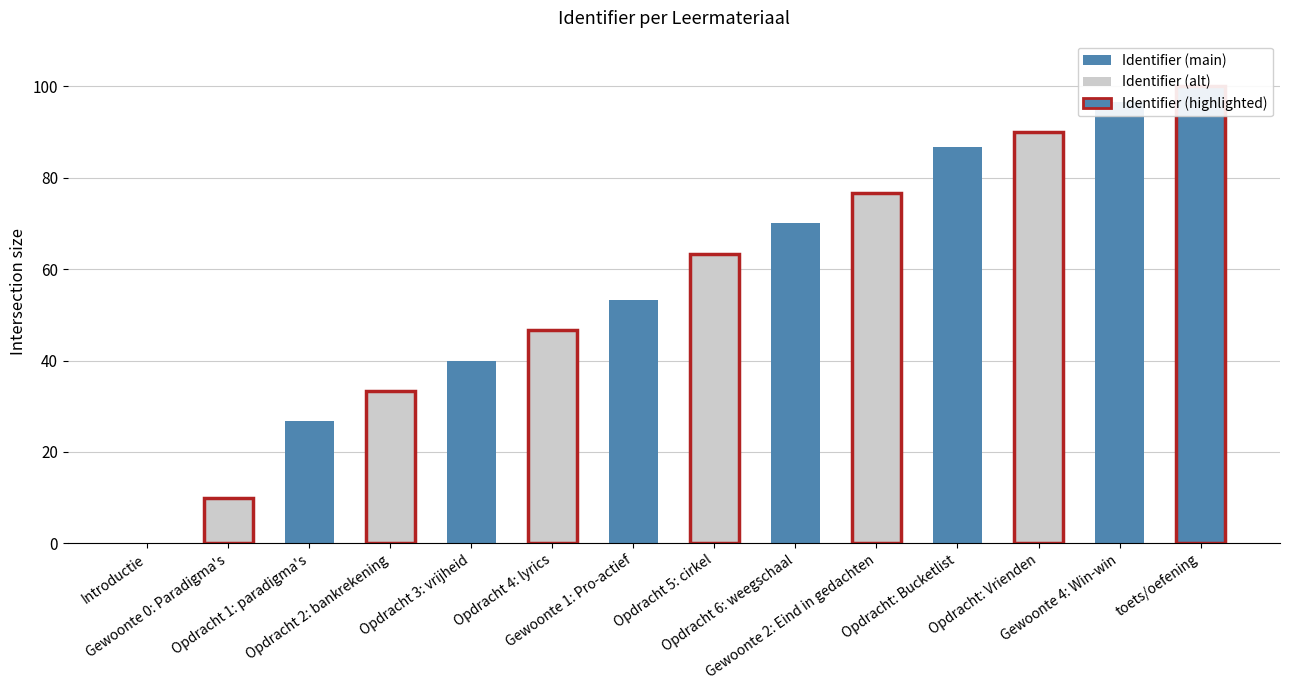

What is the value of the 11th bar from the left?

86.7